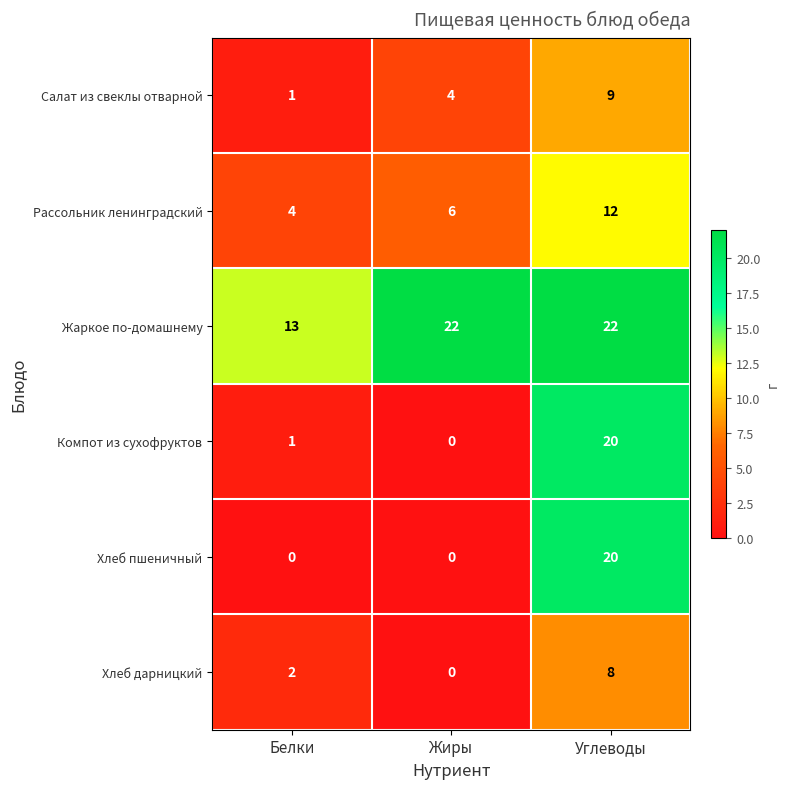

Between Белки and Углеводы, which series saw the biggest shift?

Хлеб пшеничный